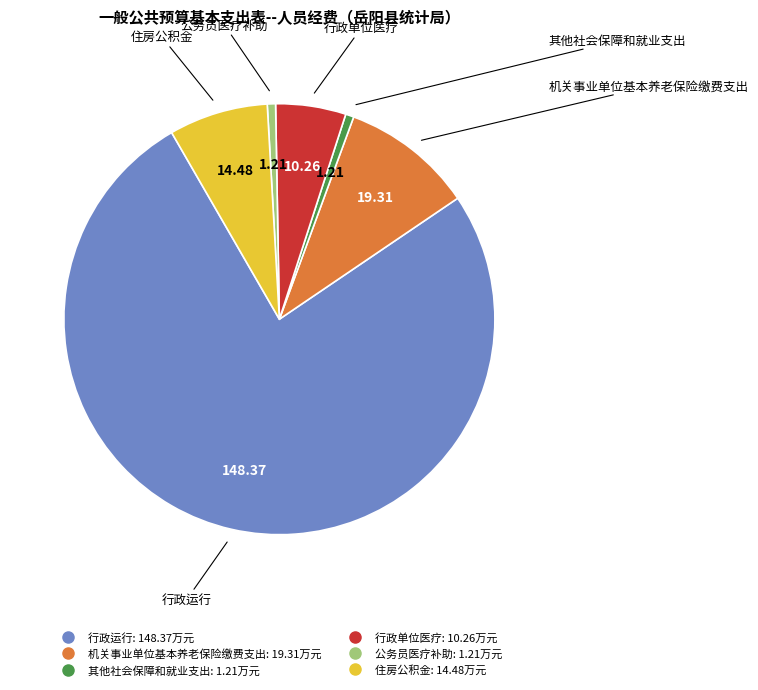

Which category has the biggest portion of the pie?

行政运行